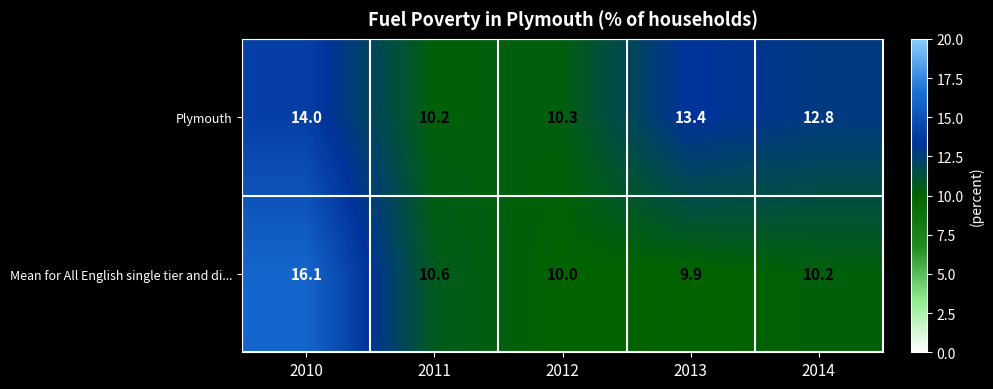

What is the minimum value shown in the chart?

9.9